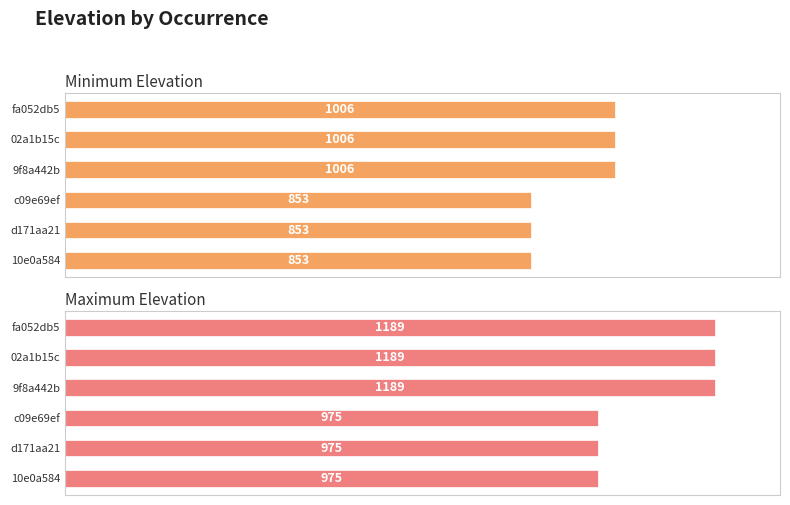

How many bars are there in total?

12